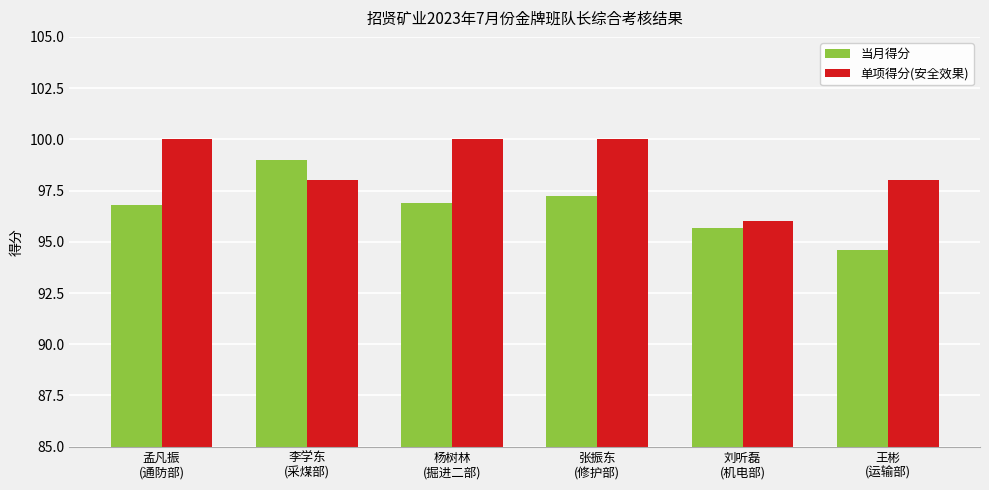

What is the average value of the 当月得分 series?

96.7